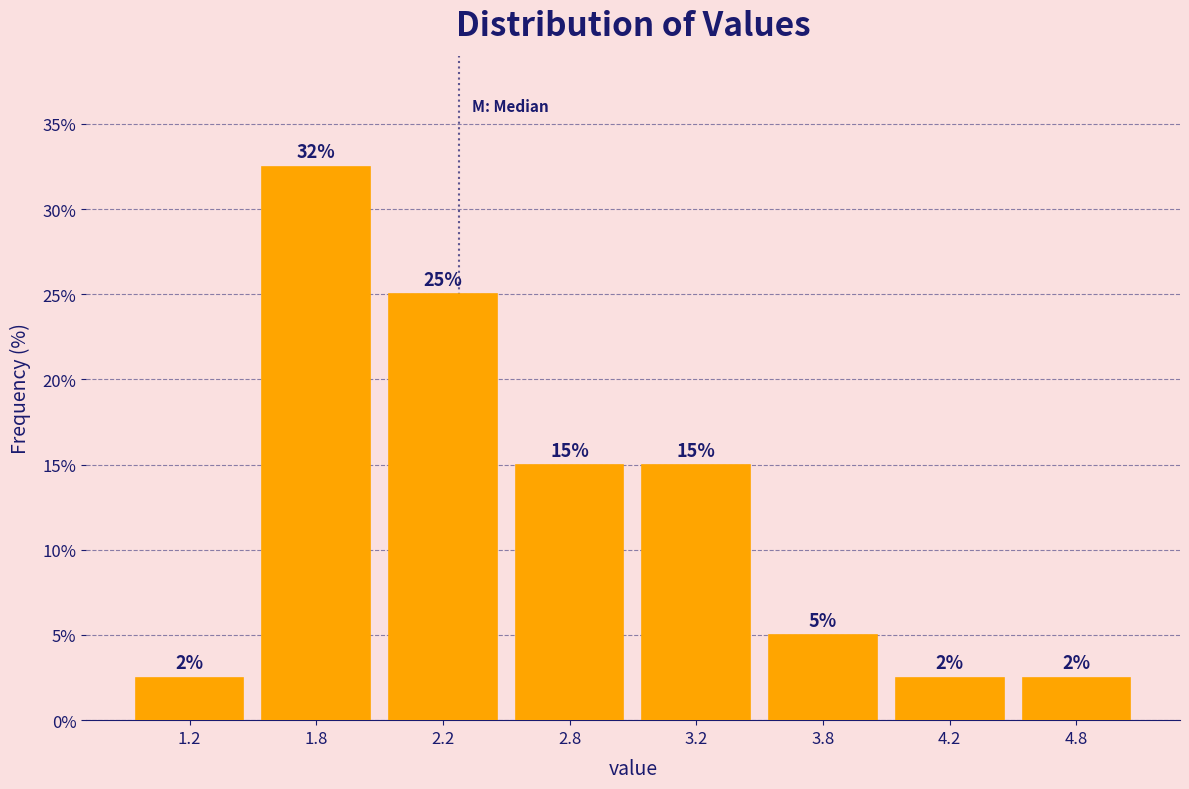

The value at 3.2 is 7.5. True or false?

False